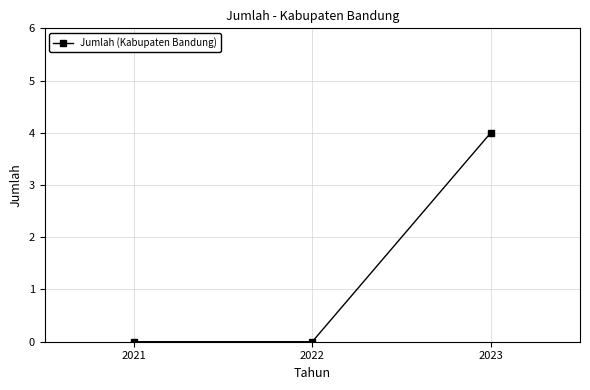

What is the greatest value displayed?

4